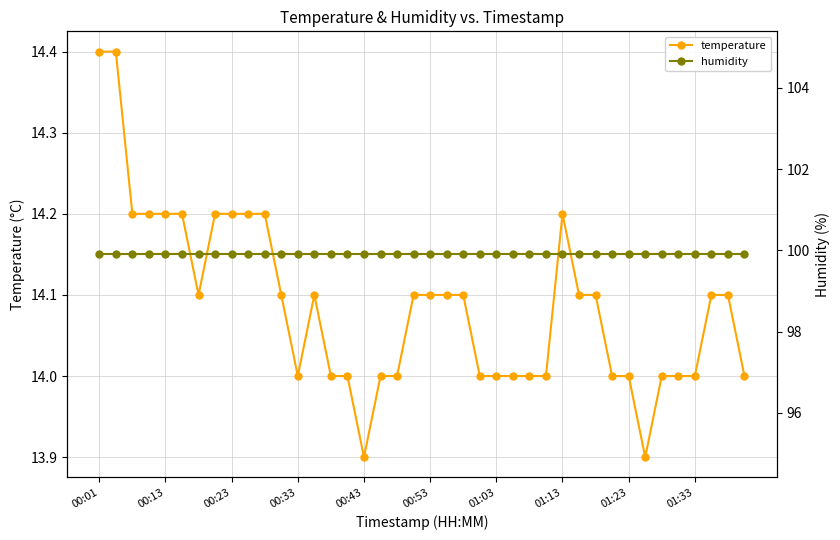

What is the highest value of the temperature series?

14.4